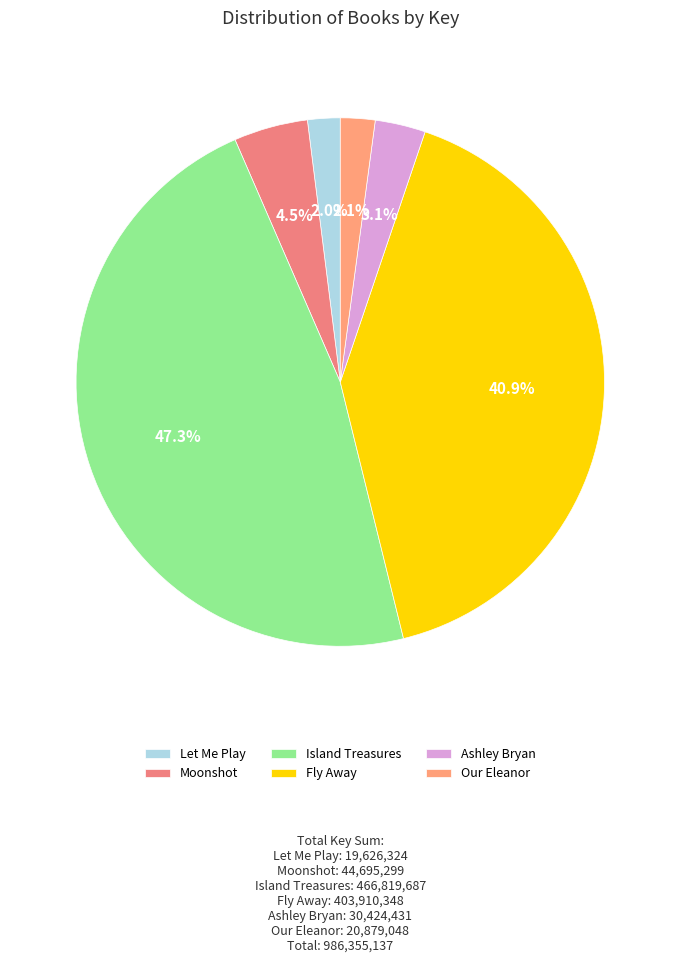

What percentage do Fly Away and Ashley Bryan together represent?

44.0%